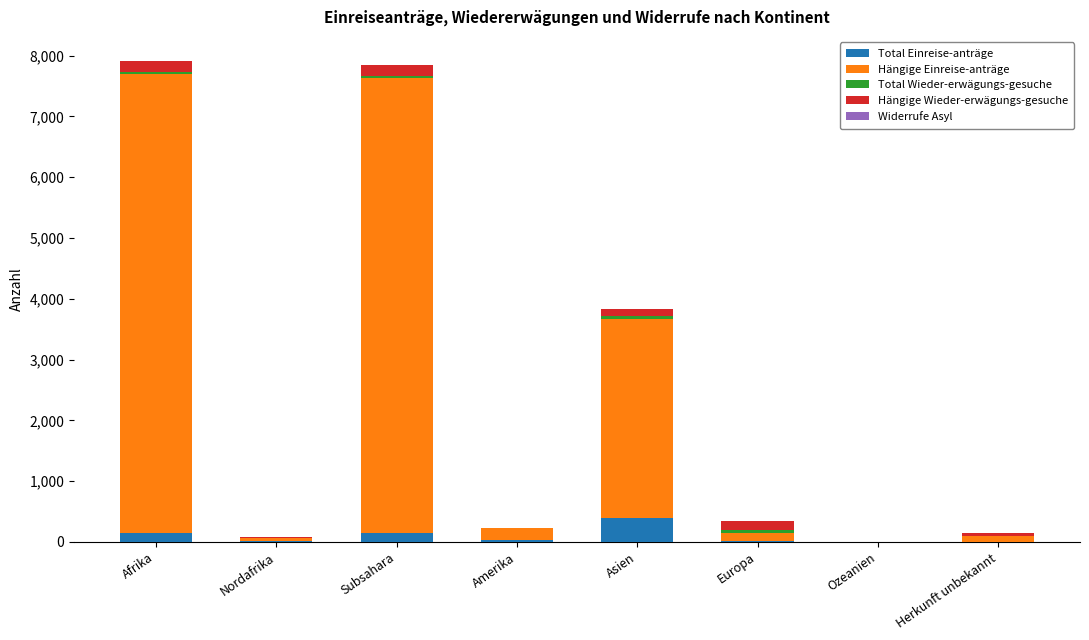

What is the maximum value for Total Einreise-anträge?

389